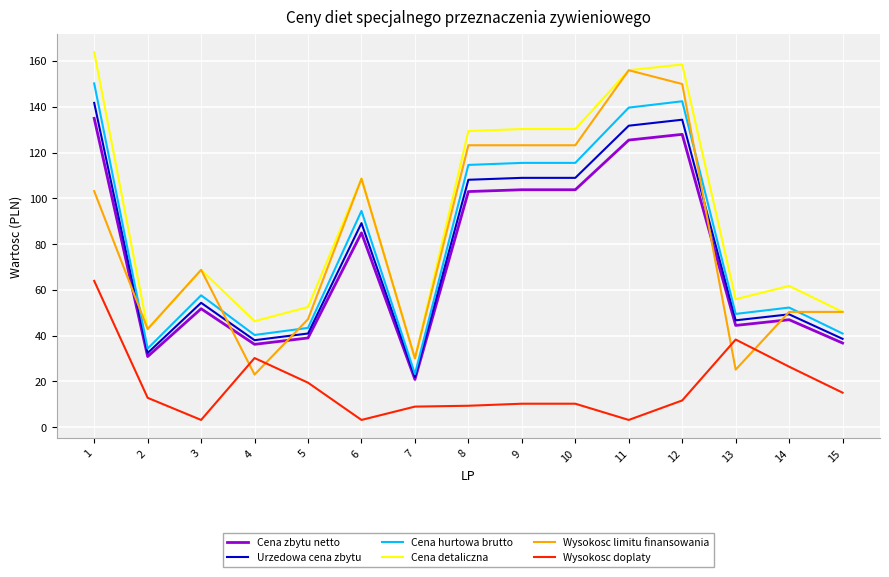

What is the minimum value for Cena detaliczna?

30.1